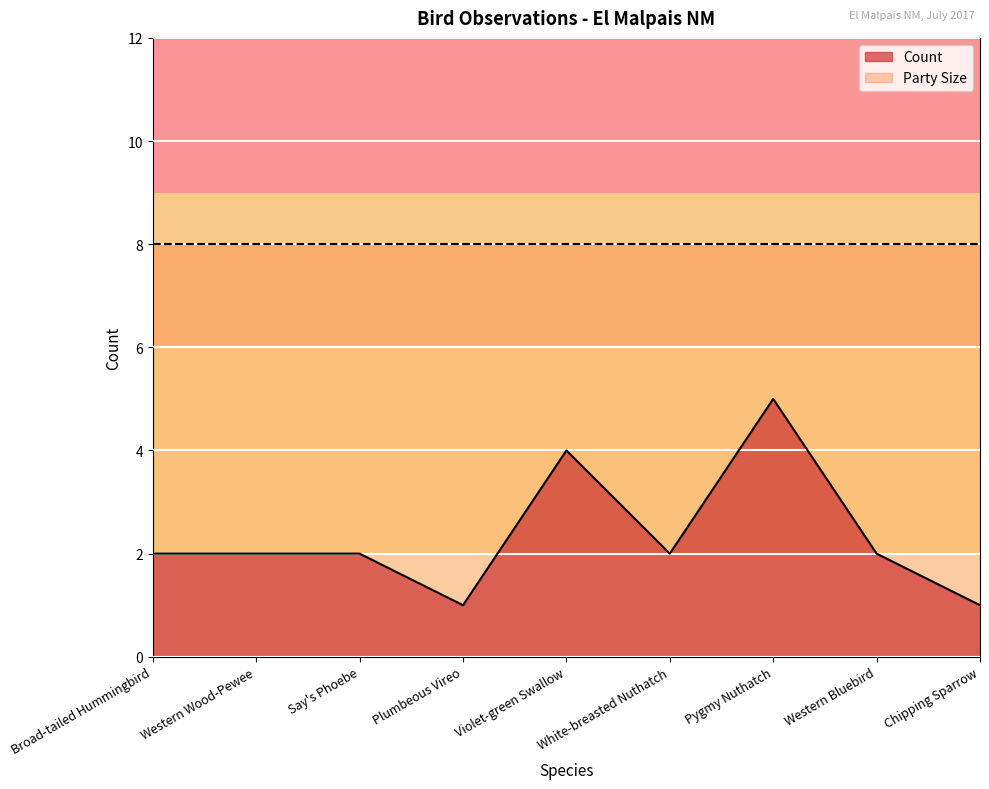

What is the change in value from Say's Phoebe to Pygmy Nuthatch?

+3